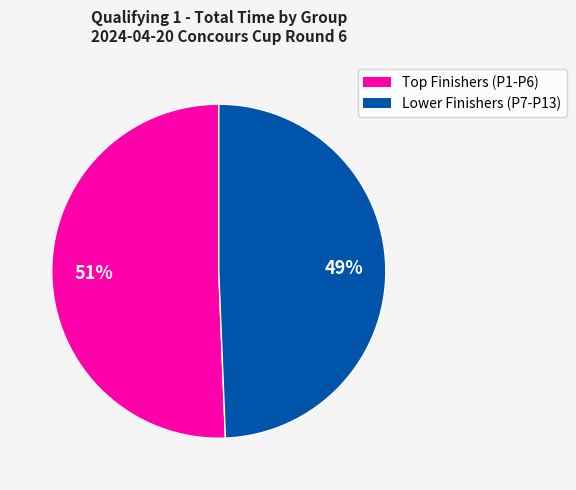

Is there a majority slice in this chart?

Yes